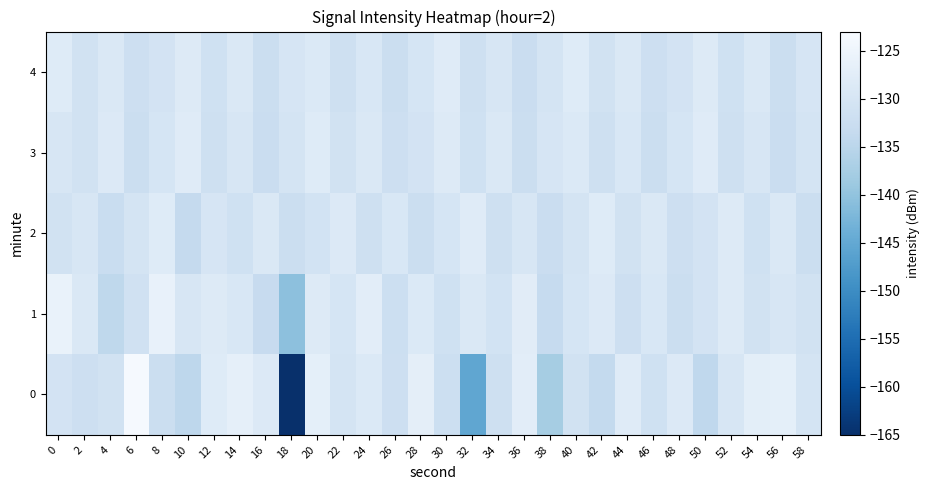

Reading right to left, what are all the values shown in this chart?

0: 58=-130.4	56=-126.9	54=-127.2	52=-129.6	50=-134.3	48=-128.6	46=-131.4	44=-128.0	42=-133.7	40=-131.1	38=-137.7	36=-127.4	34=-131.8	32=-145.4	30=-132.1	28=-127.0	26=-132.0	24=-128.8	22=-130.2	20=-126.9	18=-165.3	16=-128.6	14=-126.7	12=-128.2	10=-134.6	8=-132.3	6=-123.4	4=-130.9	2=-131.9	0=-130.6
1: 58=-130.9	56=-129.8	54=-131.1	52=-128.4	50=-130.6	48=-132.3	46=-129.5	44=-131.9	42=-128.7	40=-130.2	38=-133.4	36=-127.6	34=-130.8	32=-129.2	30=-131.5	28=-128.9	26=-132.1	24=-127.3	22=-130.1	20=-128.5	18=-140.4	16=-133.2	14=-129.4	12=-128.4	10=-129.9	8=-126.1	6=-131.3	4=-134.4	2=-129.0	0=-125.8
2: 58=-132.2	56=-129.2	54=-131.4	52=-128.4	50=-130.6	48=-132.0	46=-129.0	44=-131.2	42=-128.2	40=-130.4	38=-132.6	36=-129.6	34=-131.8	32=-128.0	30=-130.2	28=-132.4	26=-129.4	24=-131.6	22=-128.6	20=-130.8	18=-132.2	16=-129.0	14=-131.4	12=-130.0	10=-133.6	8=-128.2	6=-130.4	4=-132.8	2=-129.6	0=-131.2
3: 58=-130.4	56=-132.6	54=-129.6	52=-131.8	50=-128.0	48=-130.2	46=-132.4	44=-129.4	42=-131.6	40=-128.8	38=-130.0	36=-132.2	34=-129.2	32=-131.4	30=-128.4	28=-130.6	26=-132.0	24=-129.0	22=-131.2	20=-128.2	18=-130.4	16=-132.6	14=-129.6	12=-131.8	10=-128.0	8=-130.2	6=-132.4	4=-128.6	2=-131.0	0=-129.8
4: 58=-130.0	56=-132.2	54=-129.2	52=-131.4	50=-128.4	48=-130.6	46=-132.0	44=-129.0	42=-131.2	40=-128.2	38=-130.4	36=-132.6	34=-129.6	32=-131.8	30=-128.0	28=-130.2	26=-132.4	24=-129.4	22=-131.6	20=-128.8	18=-130.0	16=-132.2	14=-129.2	12=-131.4	10=-128.4	8=-130.6	6=-132.0	4=-129.0	2=-131.2	0=-128.2